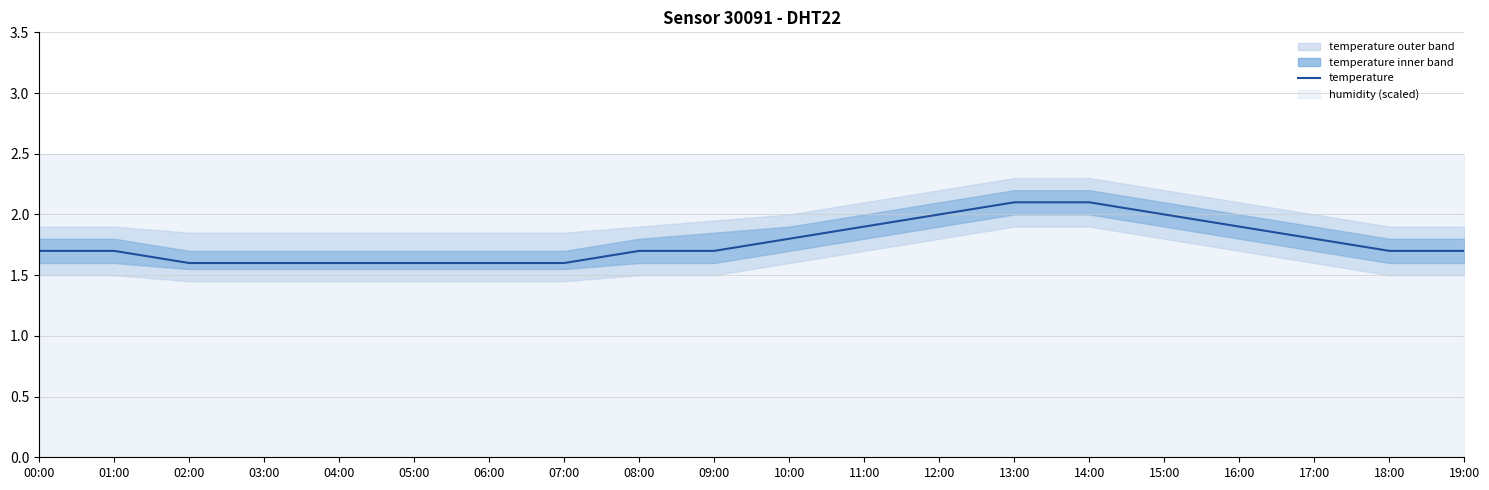

At which label is the value closest to 1?

02:00